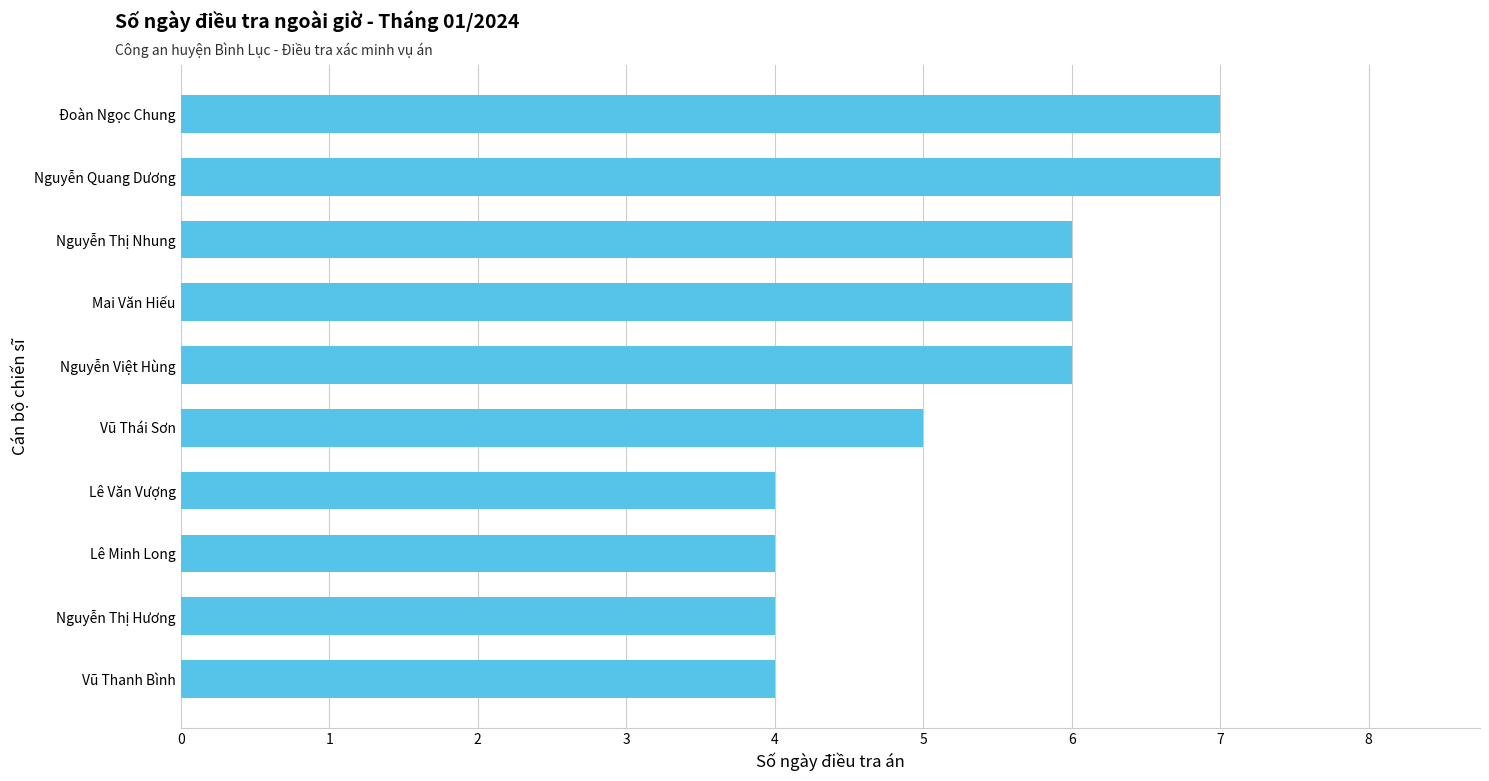

What is the difference between the maximum and minimum values?

3